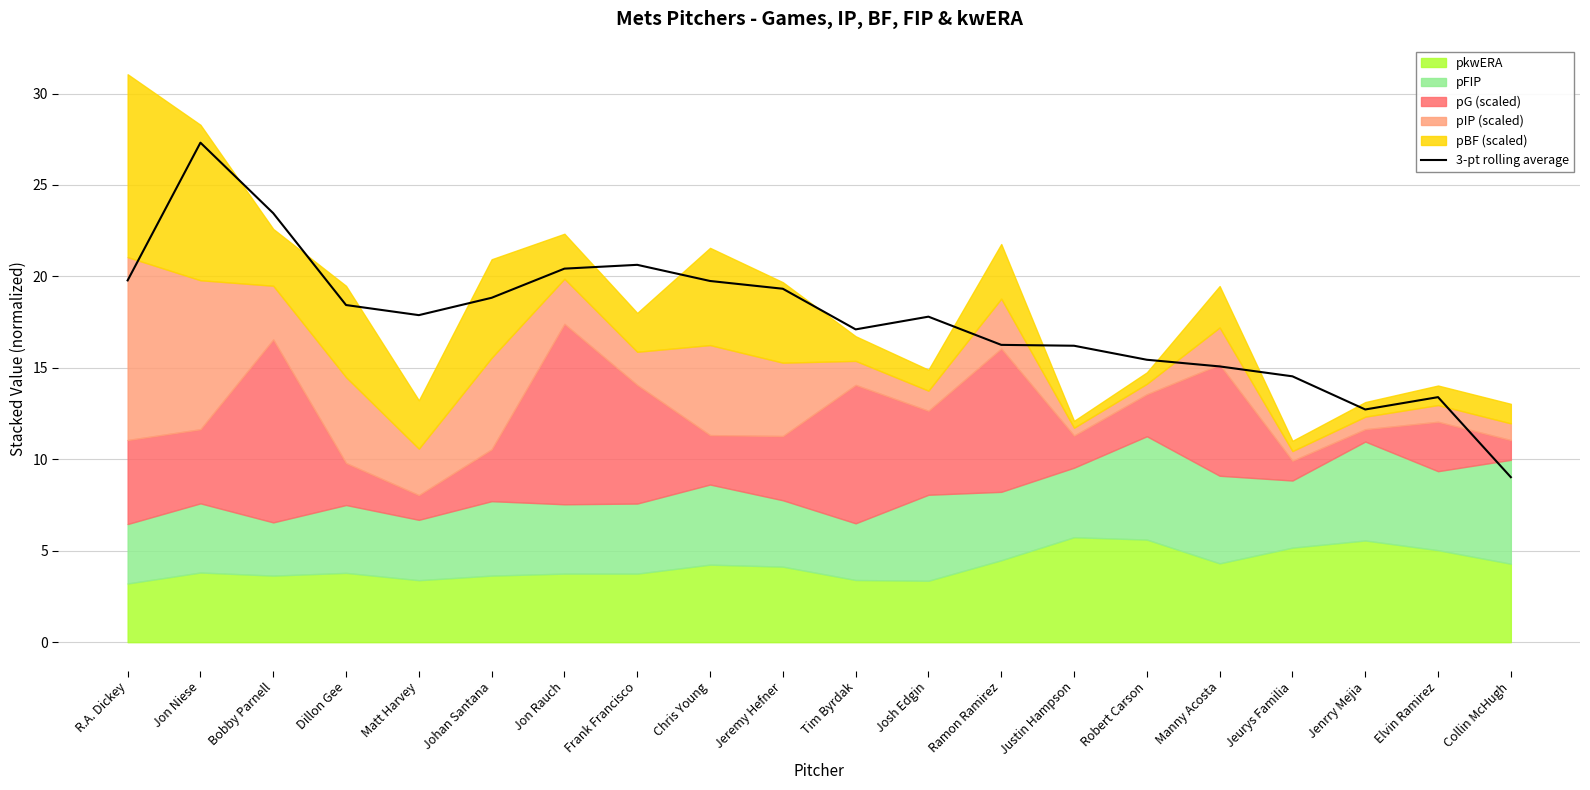

What is the label of the 20th point from the left?

Collin McHugh